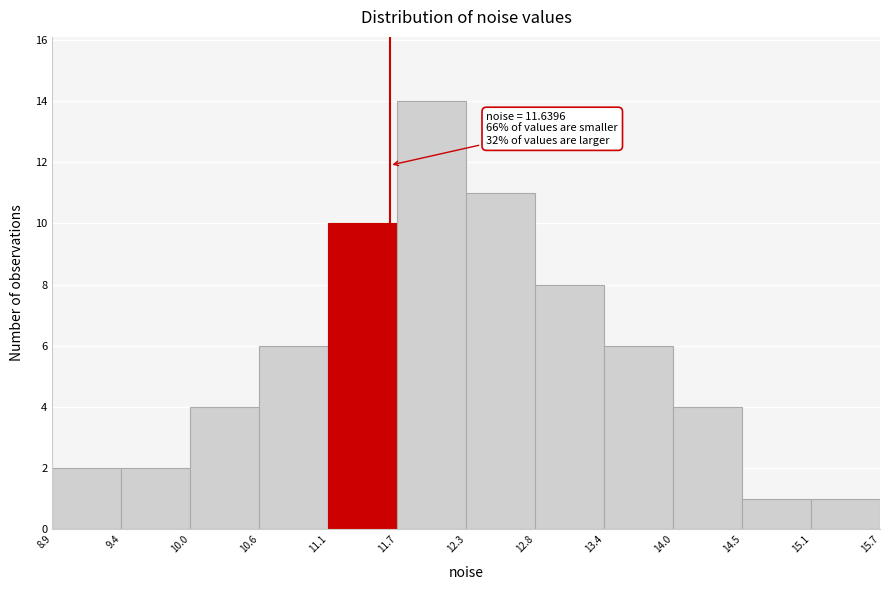

Over which range of the x-axis is the bar tallest?

11.7 to 12.3